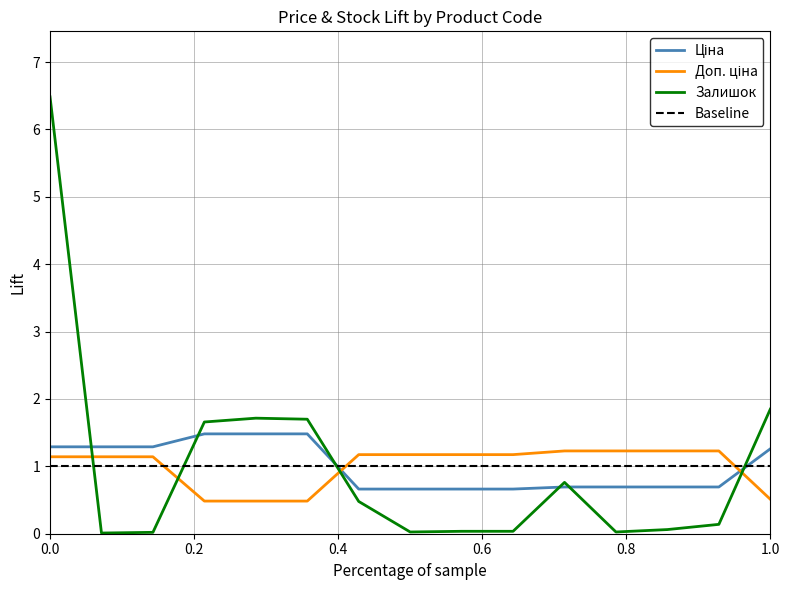

The value of Ціна at 271642174 is 1.1. True or false?

False